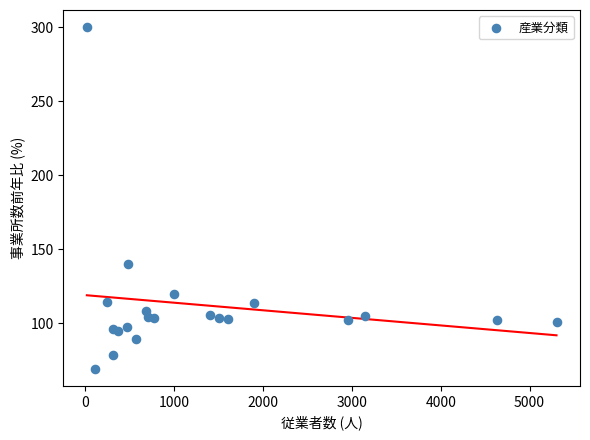

What Y value in the scatter plot is closest to 184?

140.0